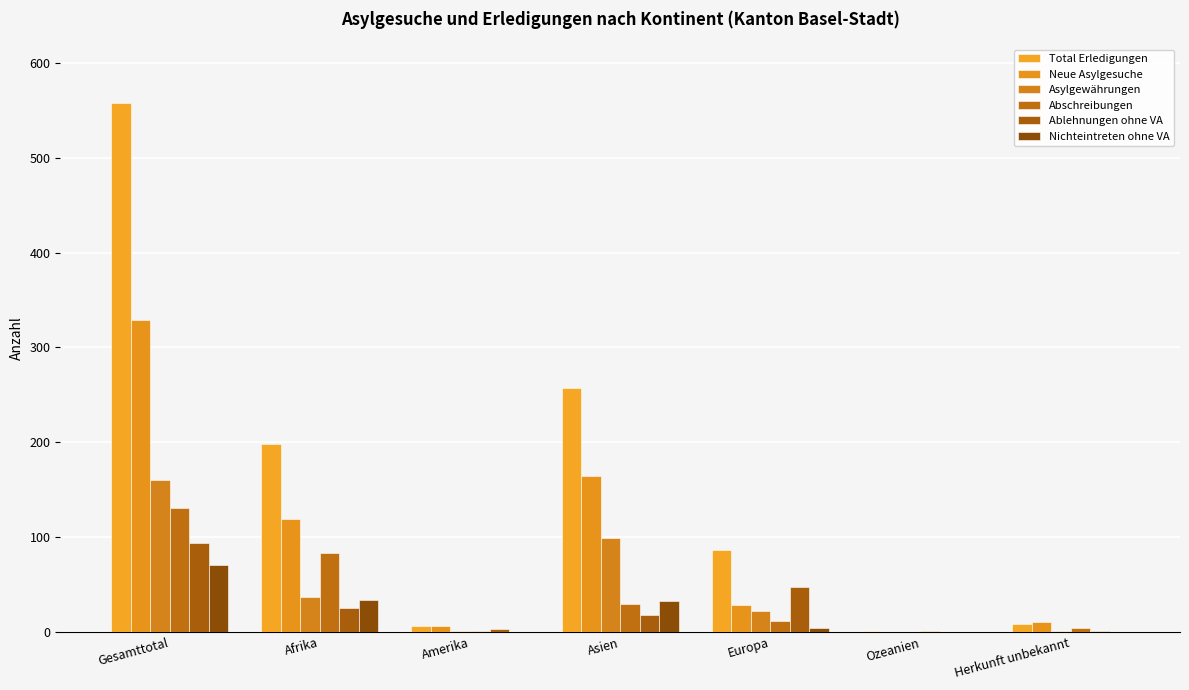

Are the bars grouped side by side (vs. stacked)?

Yes